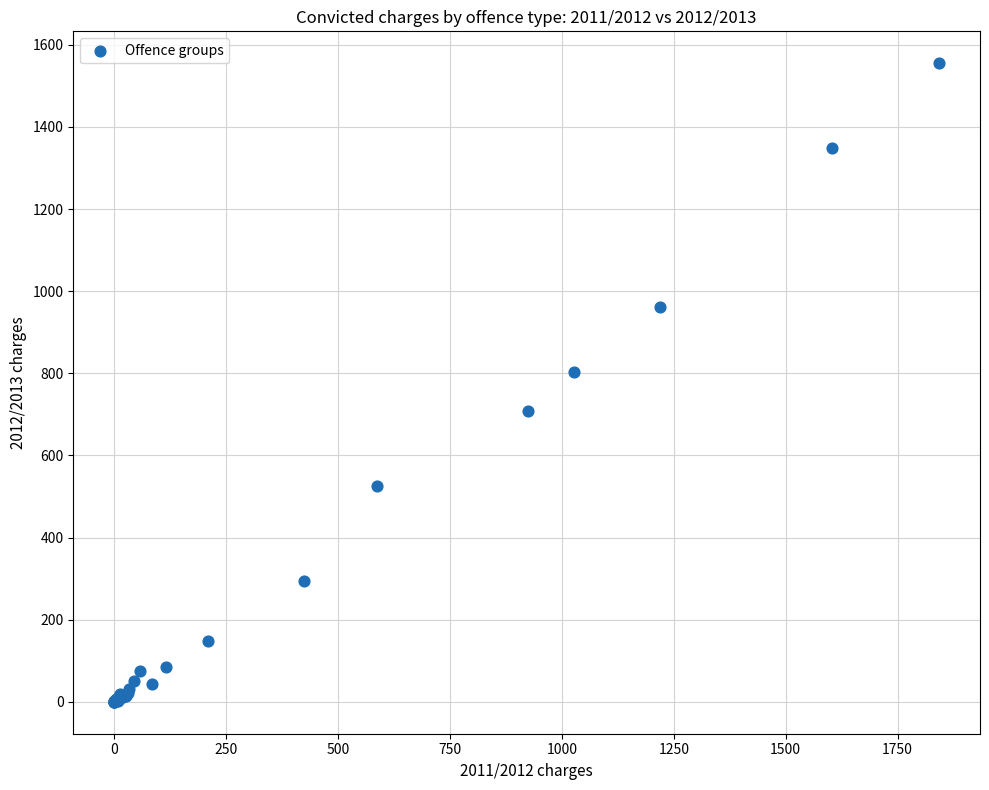

What Y value in the scatter plot is closest to 777?

804